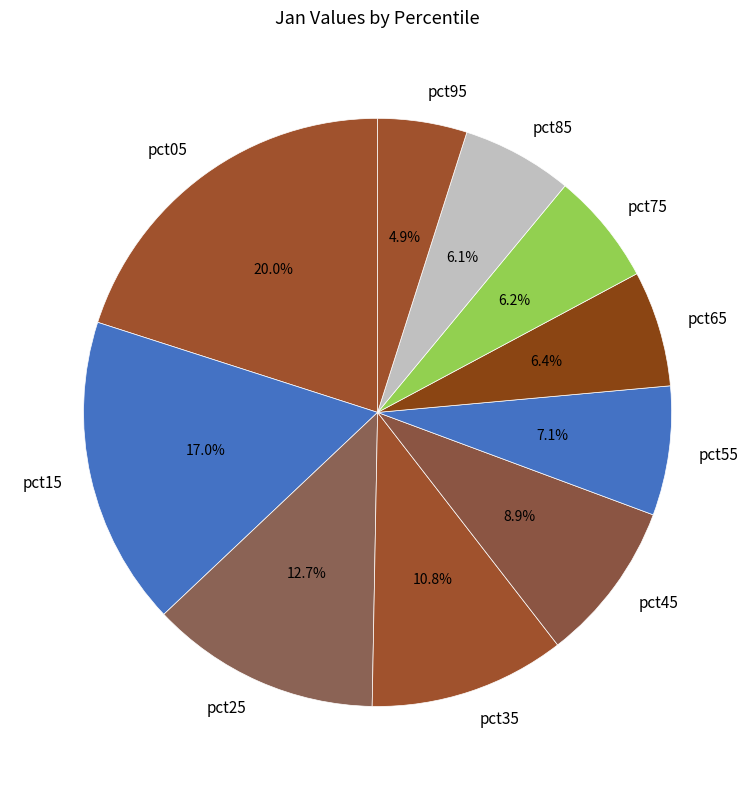

What is the smallest slice in the pie chart?

pct95